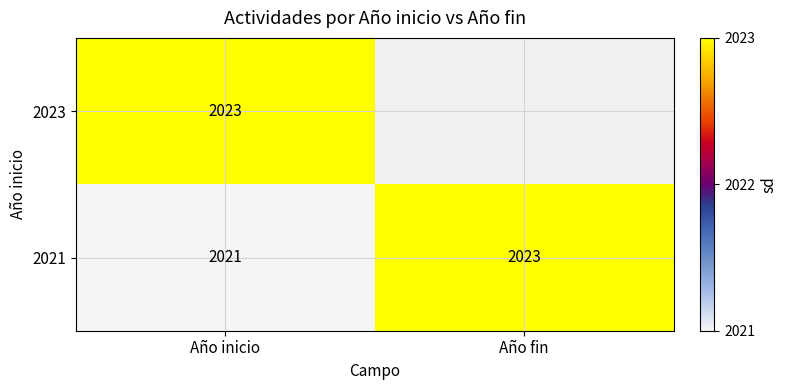

Rank the categories by 2021 value from lowest to highest.

Año inicio, Año fin